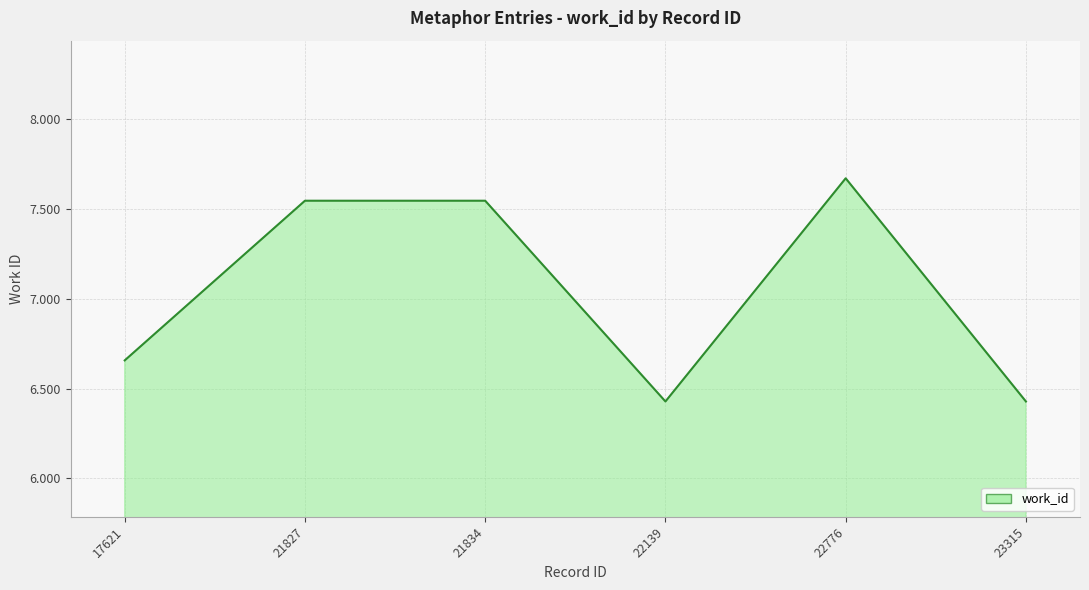

Which label corresponds to the smallest value in the chart?

22139